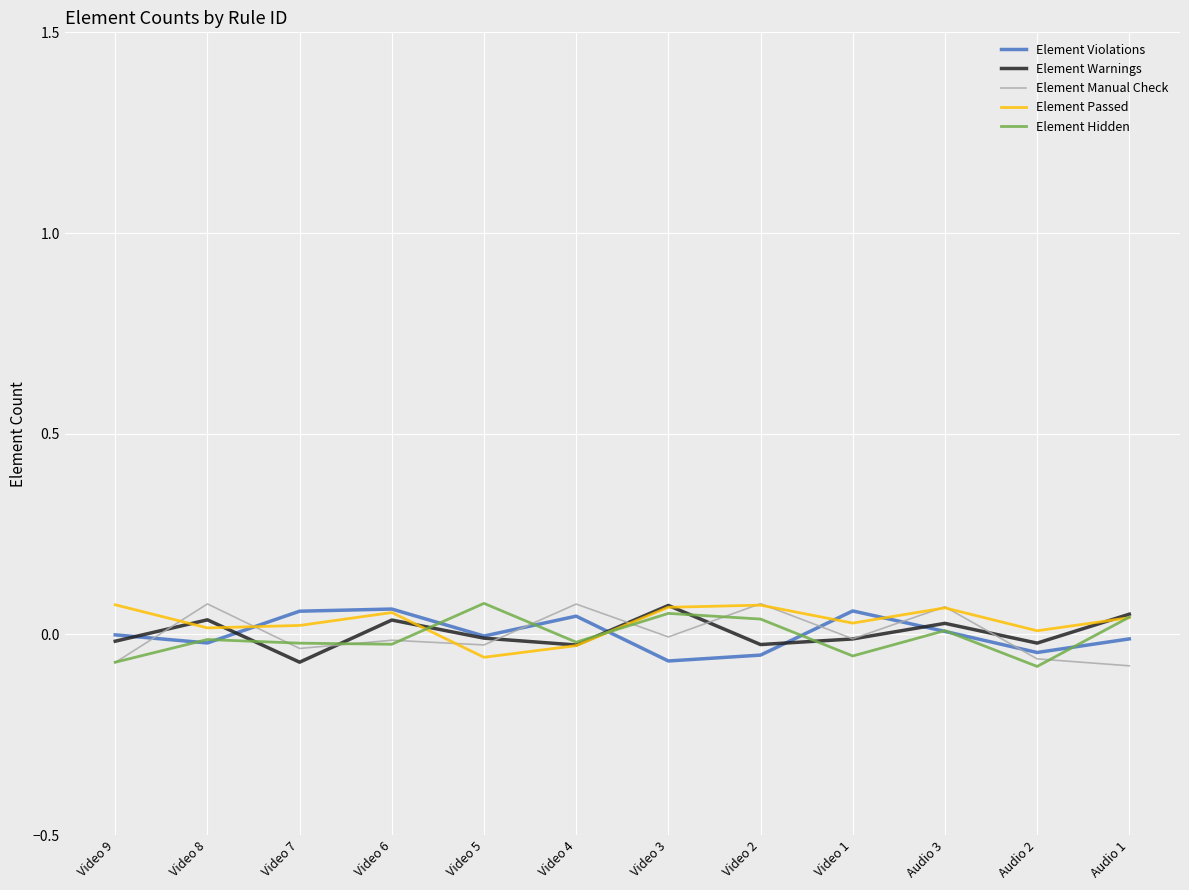

What is the spread (max minus min) of values at Video 8?

0.1